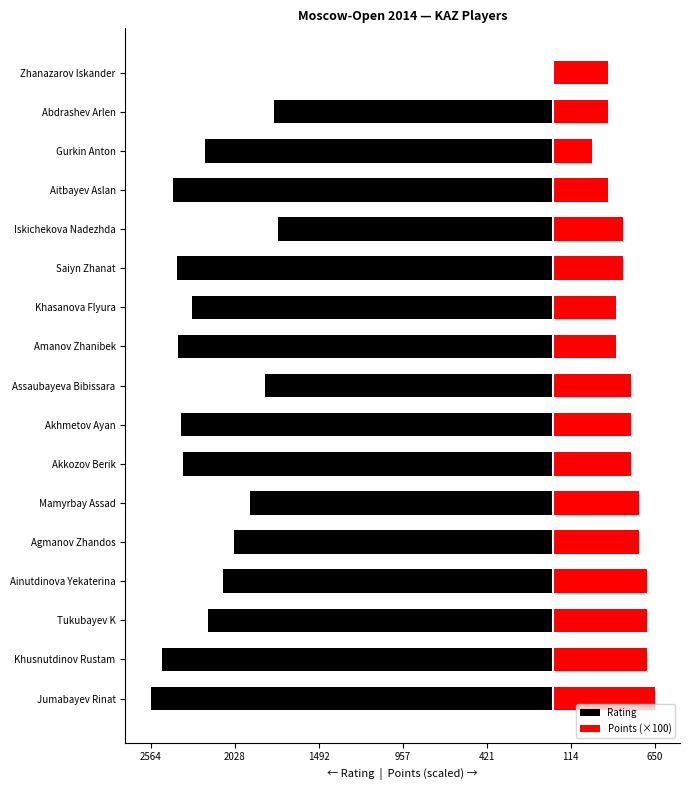

What is the difference between the maximum and minimum values in the Points (×100) series?

400